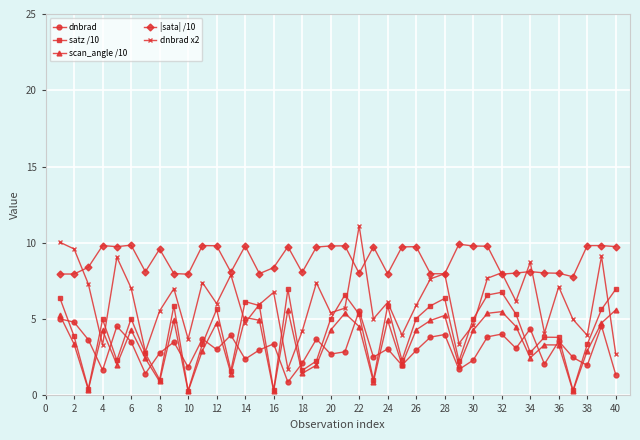

Which series has the largest total across all categories?

|sata| /10